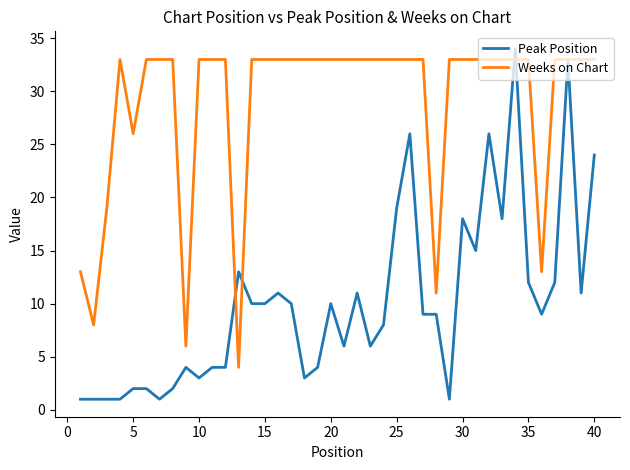

What is the average value of the Weeks on Chart series?

29